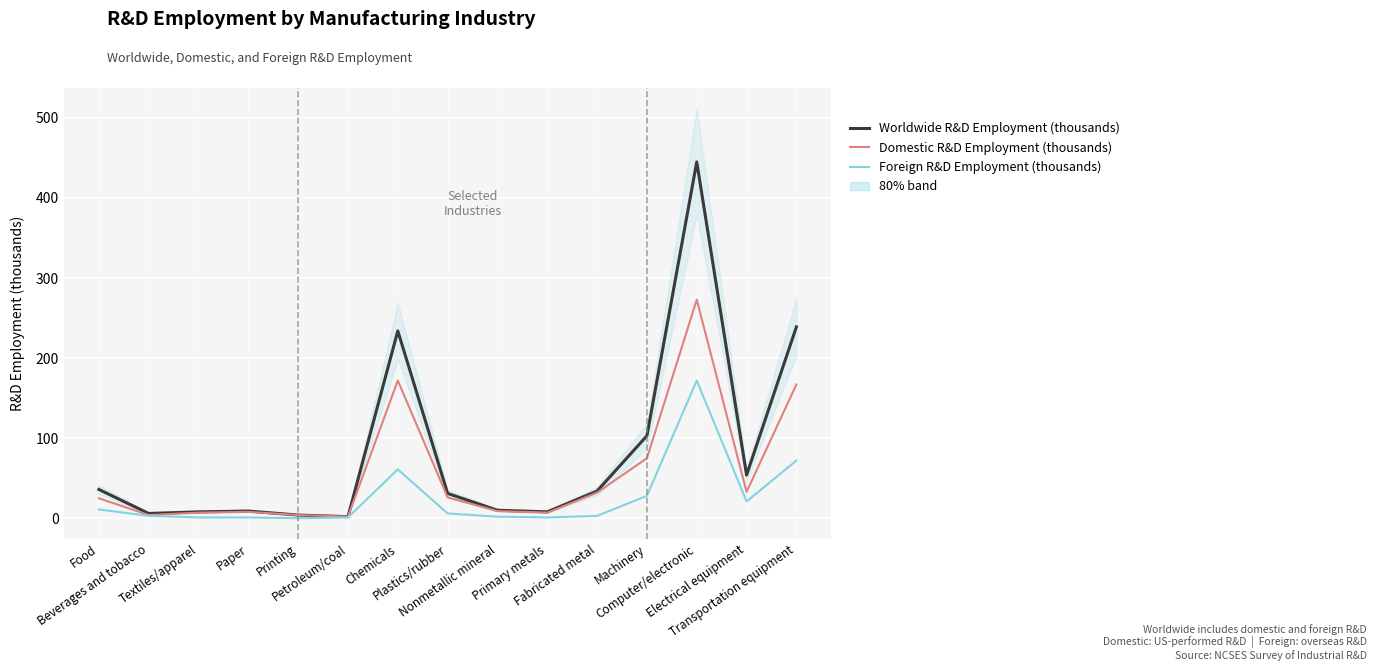

True or false: Domestic R&D Employment (thousands) and Foreign R&D Employment (thousands) intersect in this chart.

False